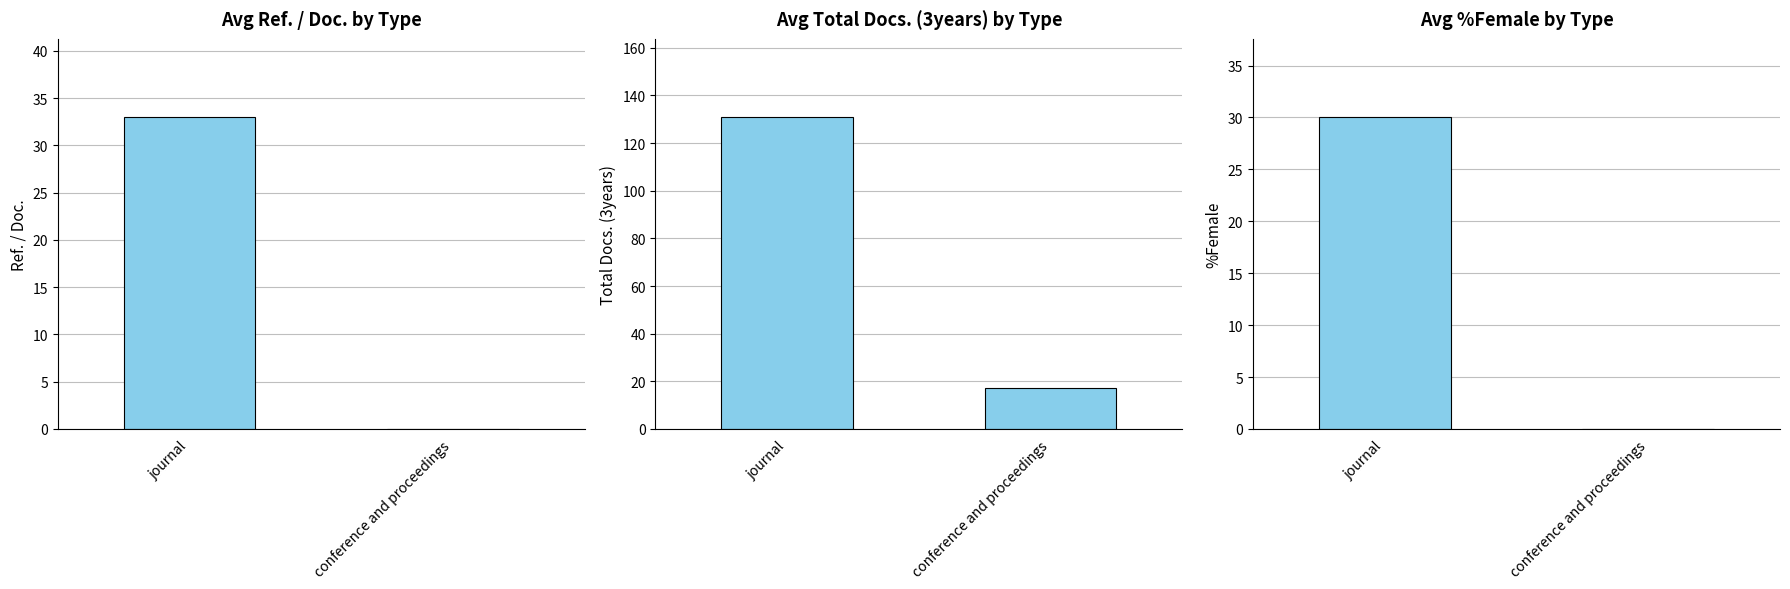

Is it true that Avg Total Docs. (3years) equals 131.0 at journal?

True